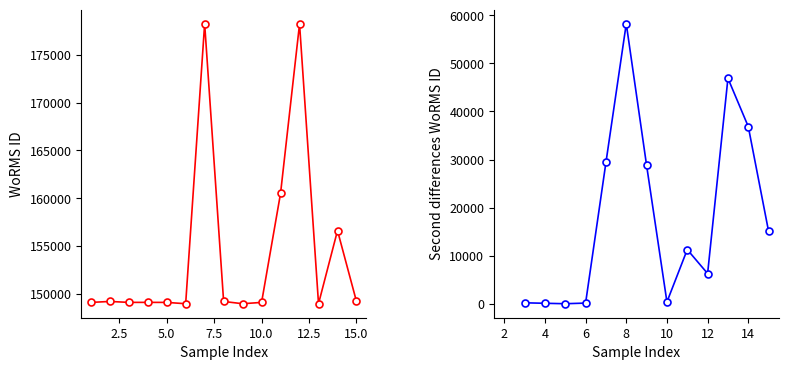

Reading left to right, what are all the values shown in this chart?

149122	149221	149126	149126	149123	148985	178229	149221	148985	149122	160523	178201	148985	156623	149221